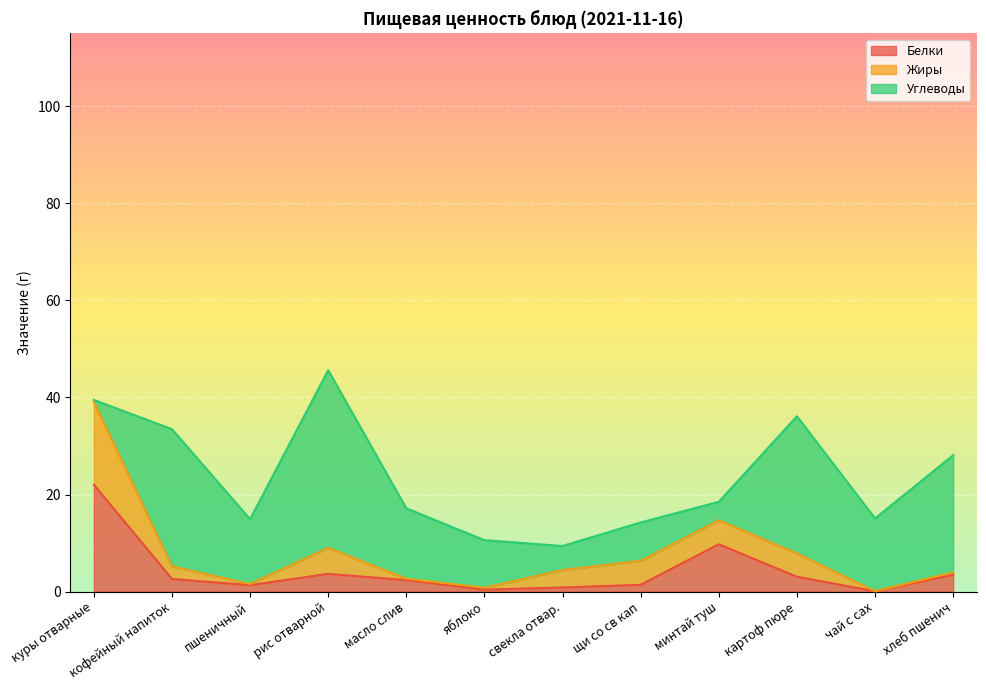

How many values in the Жиры series exceed 3?

6